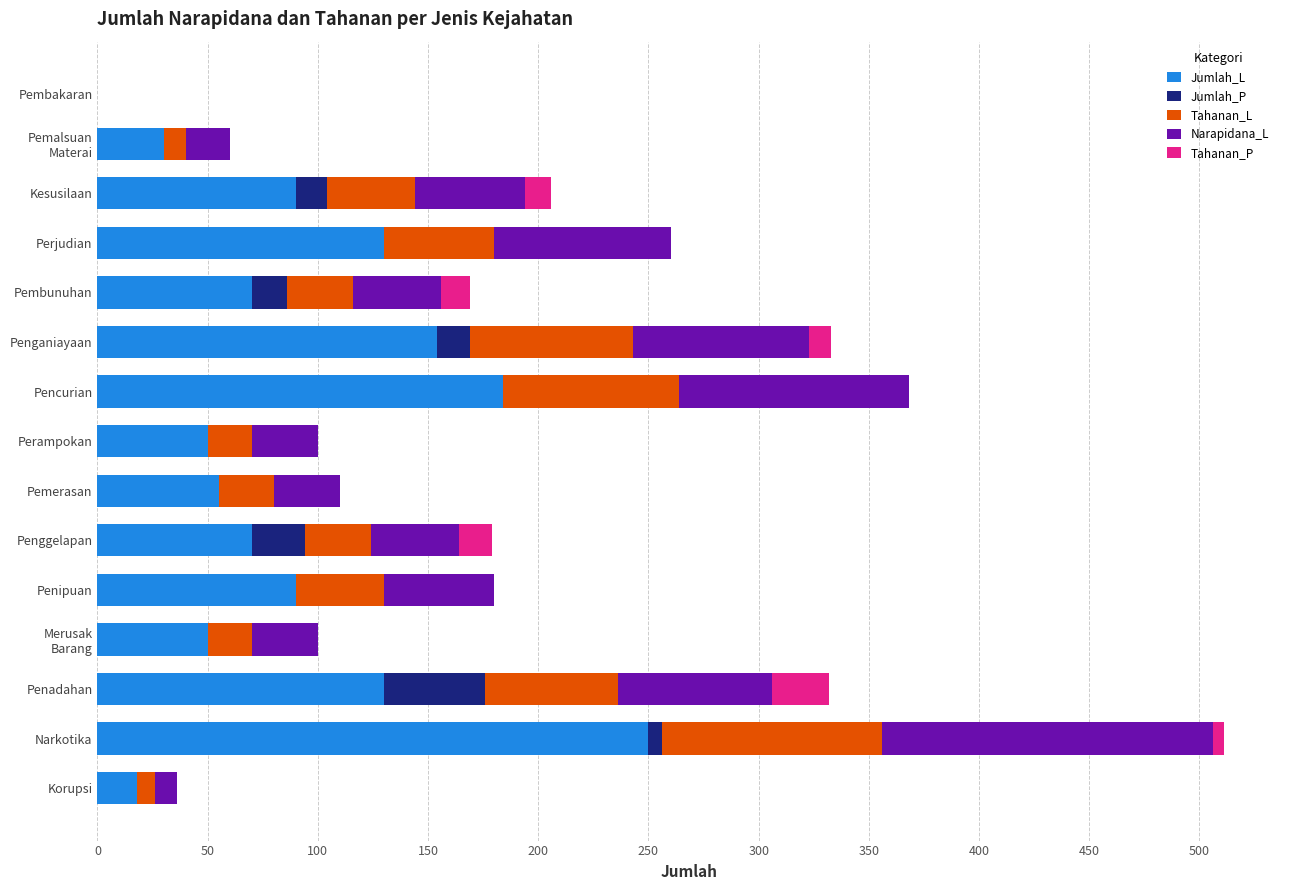

Is it true that Jumlah_L equals 147 at Pembakaran?

False